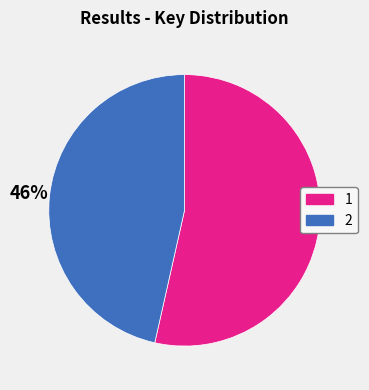

What percentage is the 1 slice, to the nearest percent?

54%